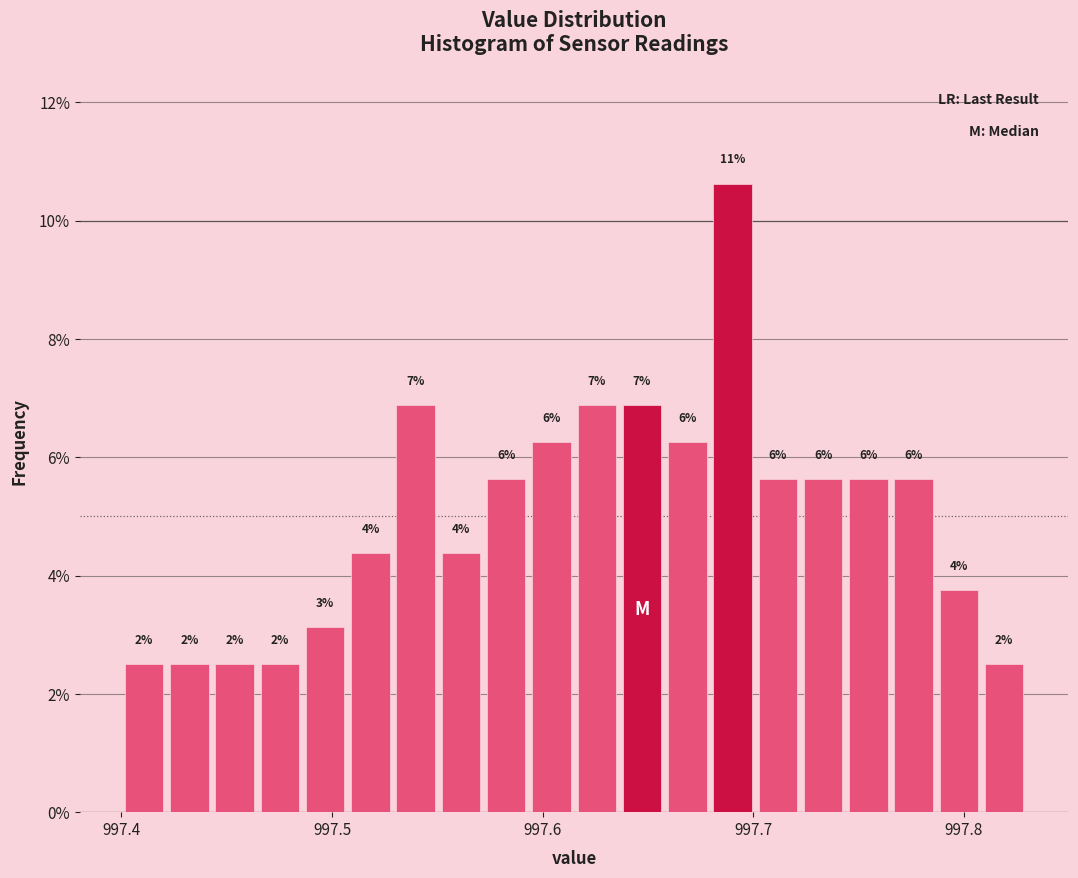

Read against the x-axis, roughly where is the centre of the tallest bar?

997.69